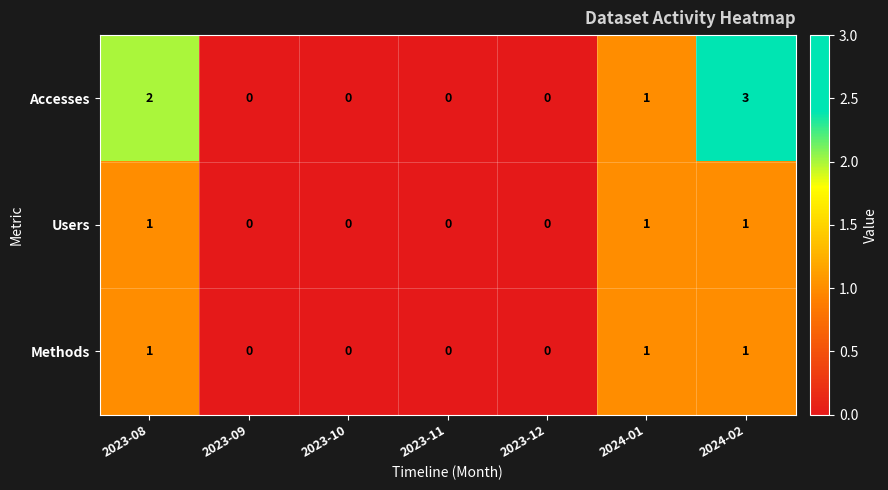

What is the sum of all Accesses values?

6